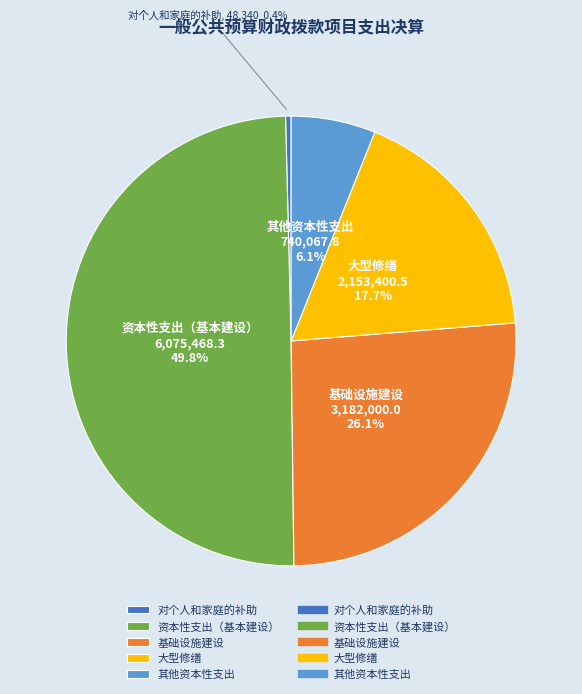

Which has a higher value, 基础设施建设 or 其他资本性支出?

基础设施建设